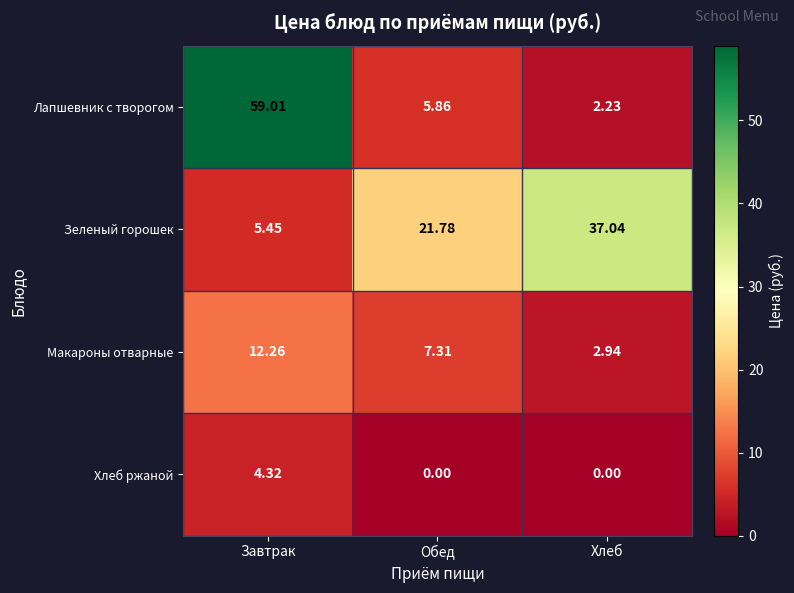

Between Обед and Хлеб, which series saw the biggest shift?

Зеленый горошек